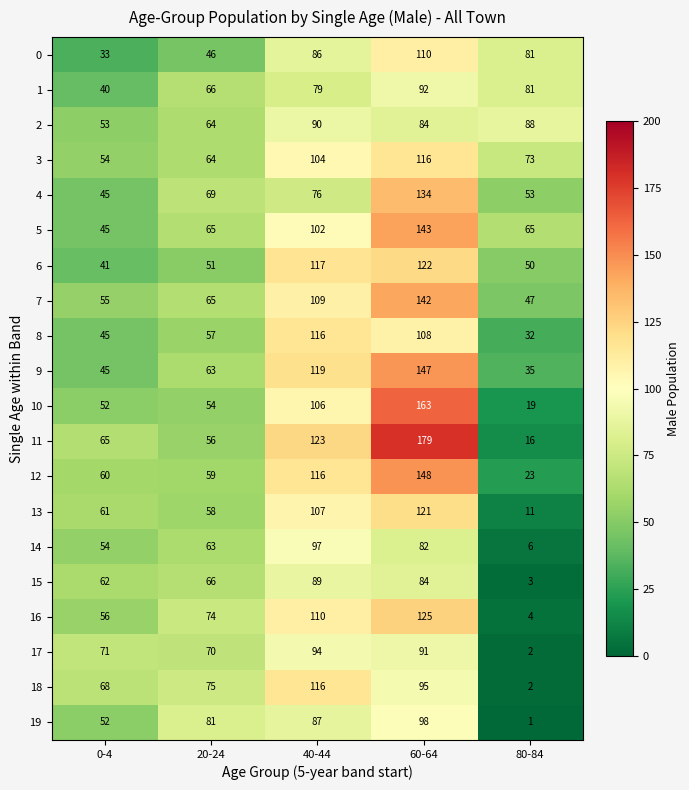

What is the spread (max minus min) of values at 60-64?

97